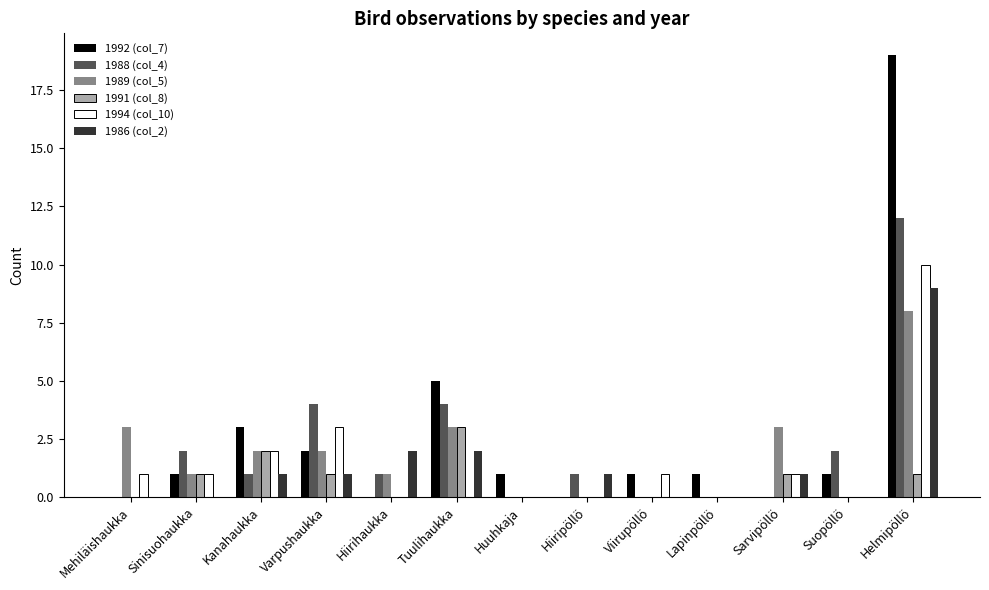

The 1991 (col_8) series shows 0 at Lapinpöllö. True or false?

True